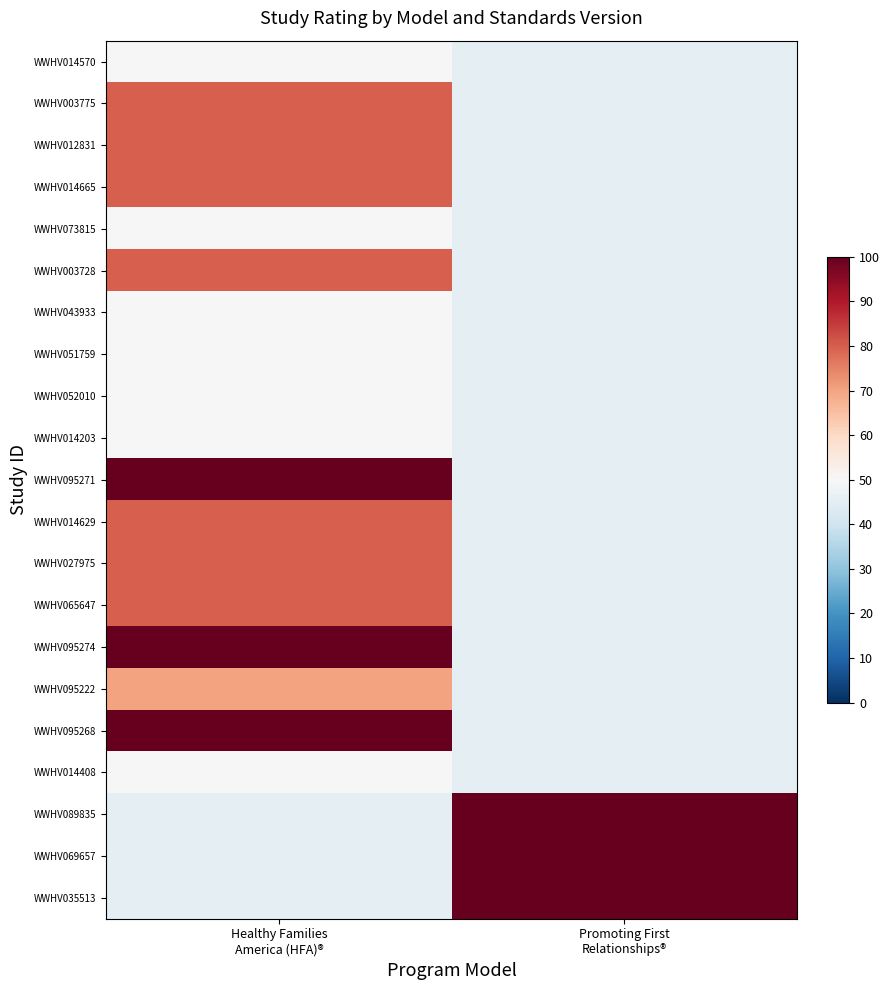

Reading left to right, what are all the values shown in this chart?

WWHV014570: Healthy Families
America (HFA)®=50	Promoting First
Relationships®=45
WWHV003775: Healthy Families
America (HFA)®=80	Promoting First
Relationships®=45
WWHV012831: Healthy Families
America (HFA)®=80	Promoting First
Relationships®=45
WWHV014665: Healthy Families
America (HFA)®=80	Promoting First
Relationships®=45
WWHV073815: Healthy Families
America (HFA)®=50	Promoting First
Relationships®=45
WWHV003728: Healthy Families
America (HFA)®=80	Promoting First
Relationships®=45
WWHV043933: Healthy Families
America (HFA)®=50	Promoting First
Relationships®=45
WWHV051759: Healthy Families
America (HFA)®=50	Promoting First
Relationships®=45
WWHV052010: Healthy Families
America (HFA)®=50	Promoting First
Relationships®=45
WWHV014203: Healthy Families
America (HFA)®=50	Promoting First
Relationships®=45
WWHV095271: Healthy Families
America (HFA)®=100	Promoting First
Relationships®=45
WWHV014629: Healthy Families
America (HFA)®=80	Promoting First
Relationships®=45
WWHV027975: Healthy Families
America (HFA)®=80	Promoting First
Relationships®=45
WWHV065647: Healthy Families
America (HFA)®=80	Promoting First
Relationships®=45
WWHV095274: Healthy Families
America (HFA)®=100	Promoting First
Relationships®=45
WWHV095222: Healthy Families
America (HFA)®=70	Promoting First
Relationships®=45
WWHV095268: Healthy Families
America (HFA)®=100	Promoting First
Relationships®=45
WWHV014408: Healthy Families
America (HFA)®=50	Promoting First
Relationships®=45
WWHV089835: Healthy Families
America (HFA)®=45	Promoting First
Relationships®=100
WWHV069657: Healthy Families
America (HFA)®=45	Promoting First
Relationships®=100
WWHV035513: Healthy Families
America (HFA)®=45	Promoting First
Relationships®=100